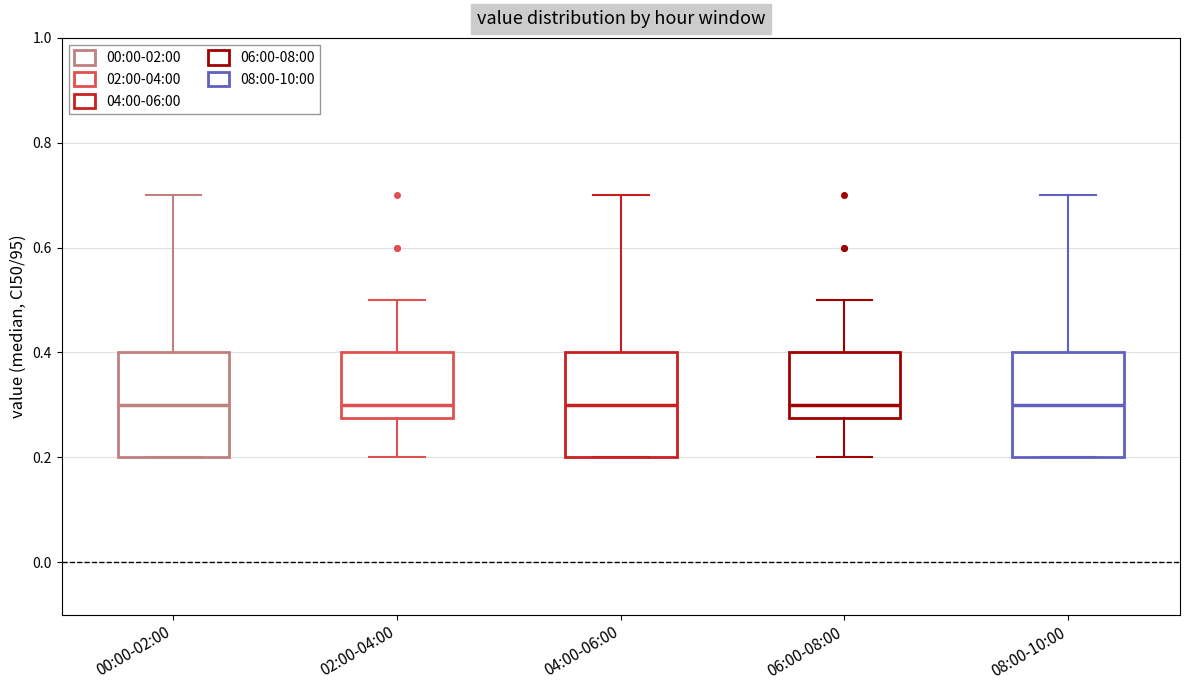

Reading left to right, read every box against the y-axis: the position of its median line, the range the box covers, and the ends of its whiskers. The values are not printed on the chart, so give them approximately, as read against the axis.

00:00-02:00: median 0.30, box 0.20 to 0.40, whiskers 0.20 to 0.70
02:00-04:00: median 0.30, box 0.28 to 0.40, whiskers 0.20 to 0.50
04:00-06:00: median 0.30, box 0.20 to 0.40, whiskers 0.20 to 0.70
06:00-08:00: median 0.30, box 0.28 to 0.40, whiskers 0.20 to 0.50
08:00-10:00: median 0.30, box 0.20 to 0.40, whiskers 0.20 to 0.70